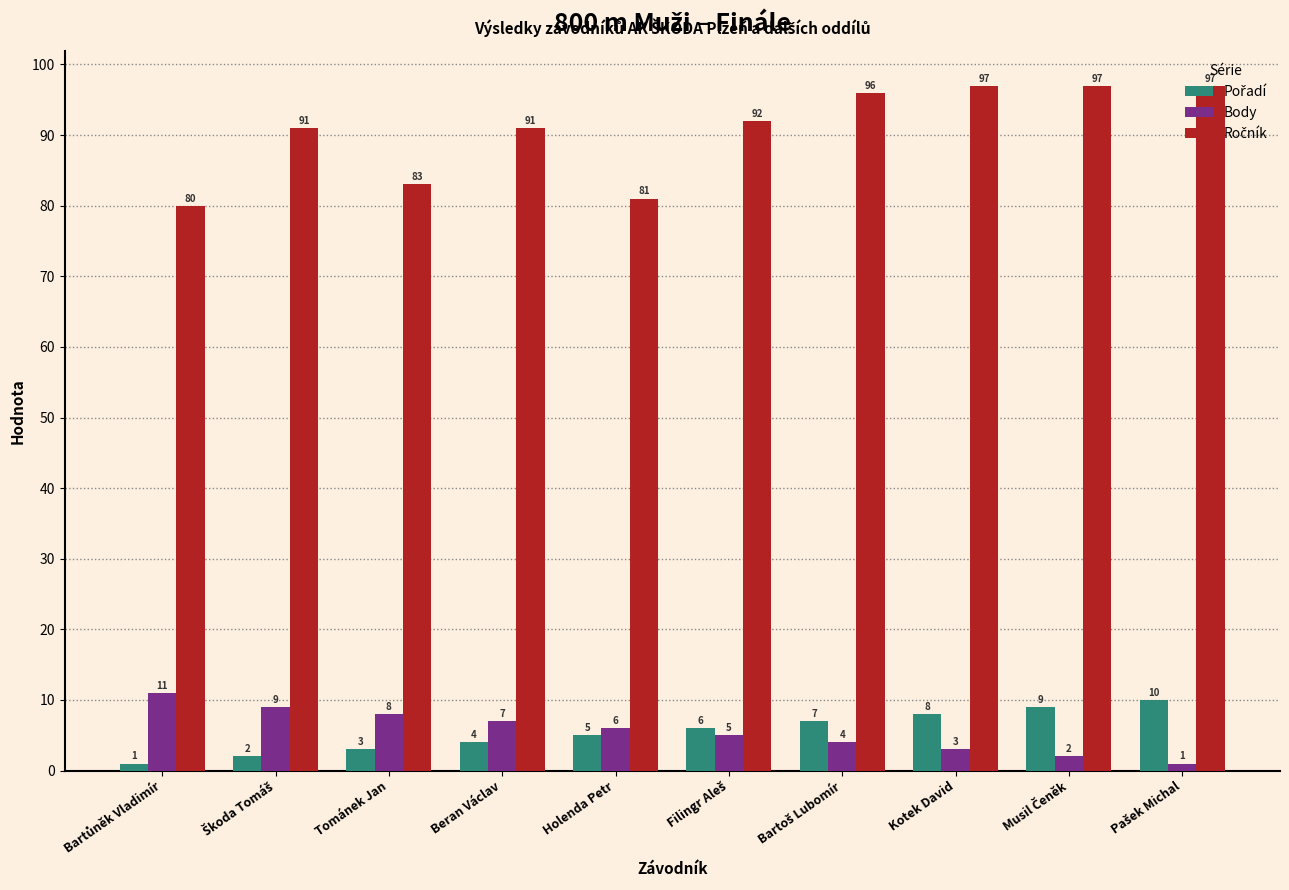

What is the total value across all series at Tománek Jan?

94